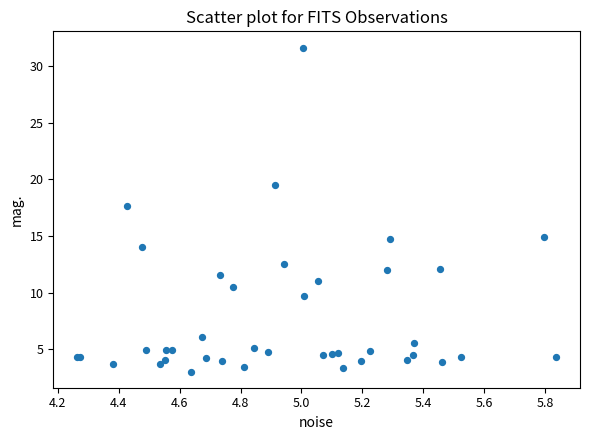

What Y value in the scatter plot is closest to 17?

17.7